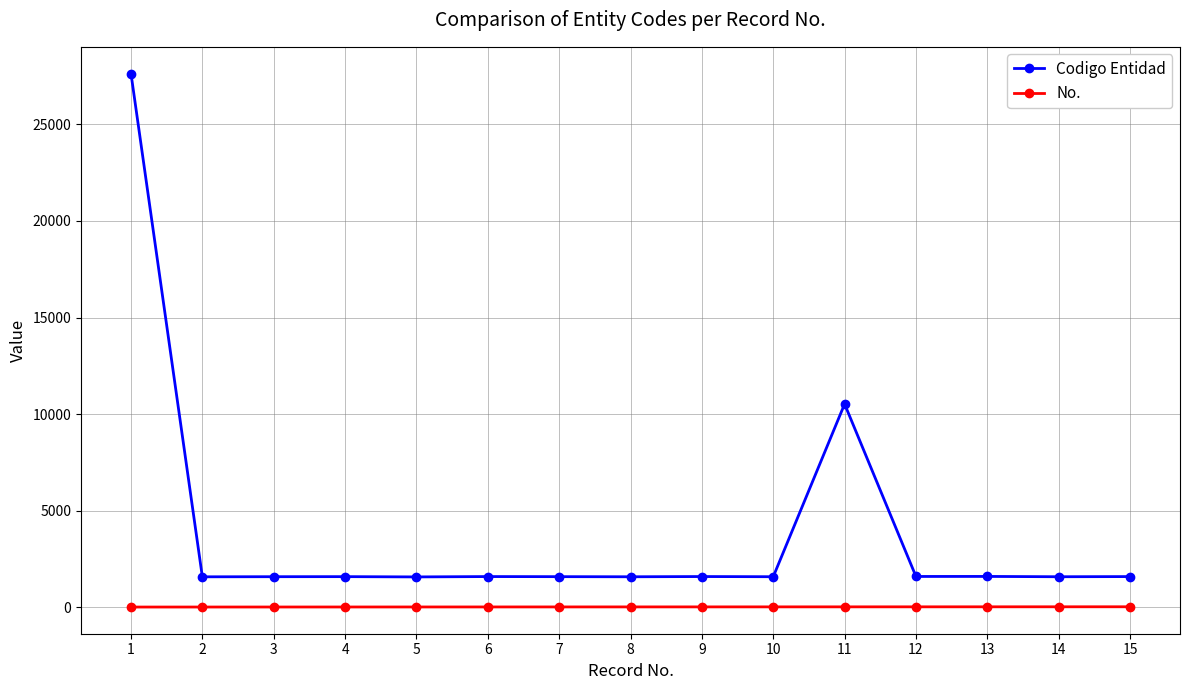

Rank the series by their maximum value, from lowest to highest.

No., Codigo Entidad